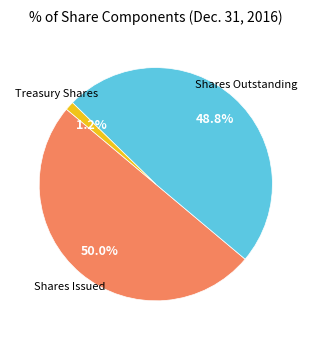

Which has a higher value, Treasury Shares or Shares Outstanding?

Shares Outstanding